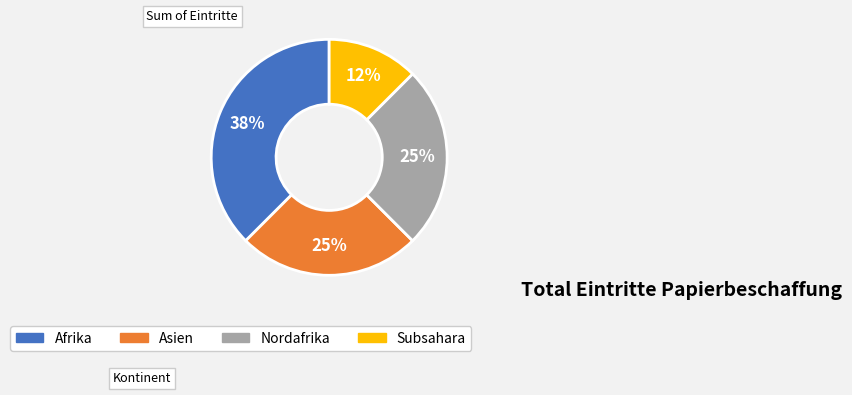

How many slices are in this pie chart?

4